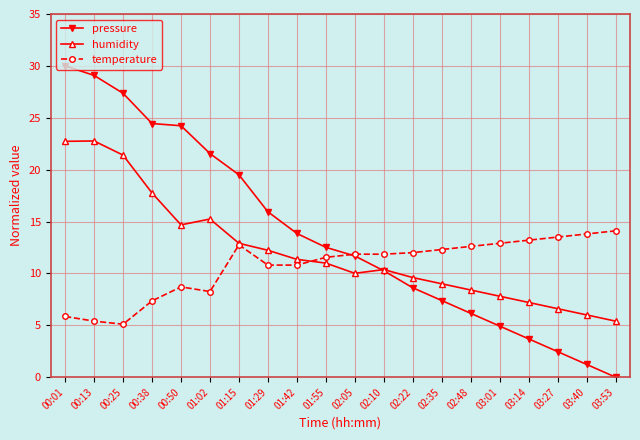

Rank the series at 03:14 from lowest to highest value.

pressure, humidity, temperature